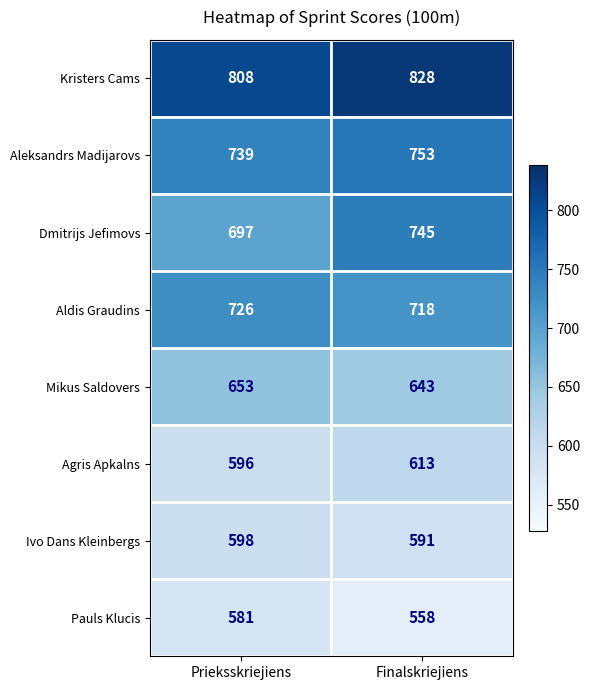

Which series has the widest spread of values?

Dmitrijs Jefimovs